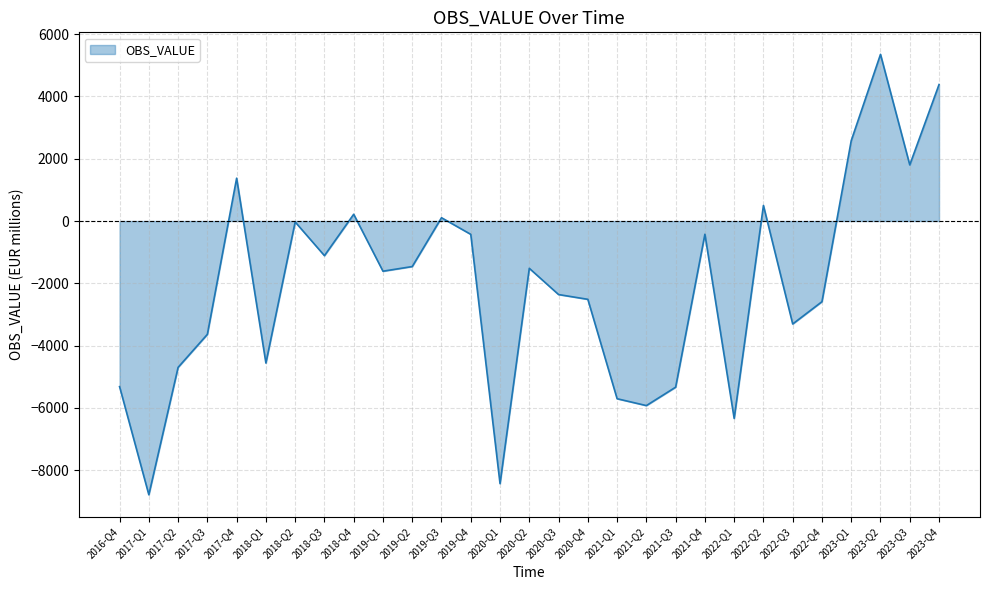

True or false: there are more than 1 points higher than both neighbors.

True